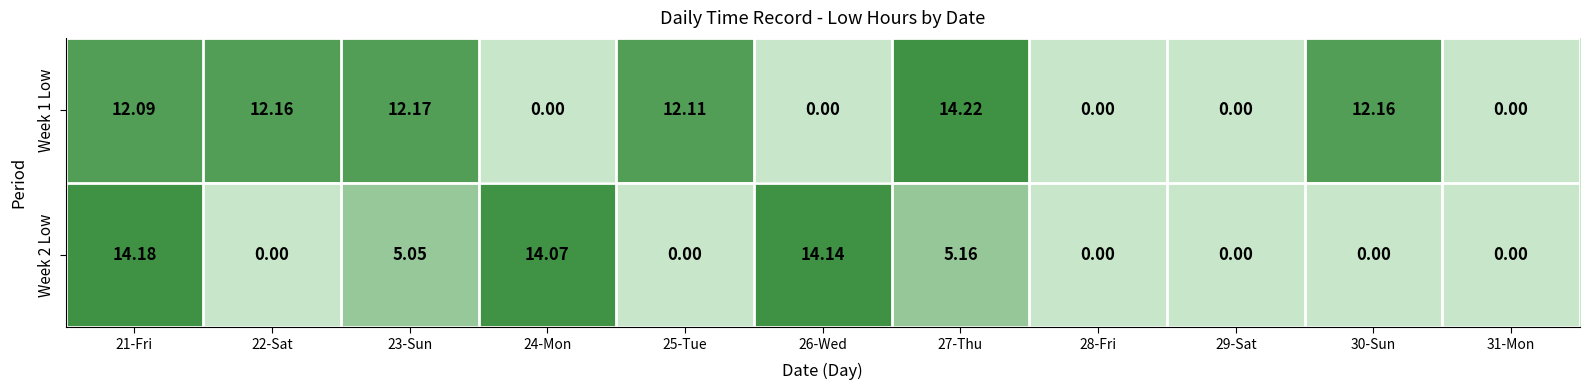

Reading left to right, what are all the values shown in this chart?

Week 1 Low: 21-Fri=12.1	22-Sat=12.2	23-Sun=12.2	24-Mon=0.0	25-Tue=12.1	26-Wed=0.0	27-Thu=14.2	28-Fri=0.0	29-Sat=0.0	30-Sun=12.2	31-Mon=0.0
Week 2 Low: 21-Fri=14.2	22-Sat=0.0	23-Sun=5.0	24-Mon=14.1	25-Tue=0.0	26-Wed=14.1	27-Thu=5.2	28-Fri=0.0	29-Sat=0.0	30-Sun=0.0	31-Mon=0.0